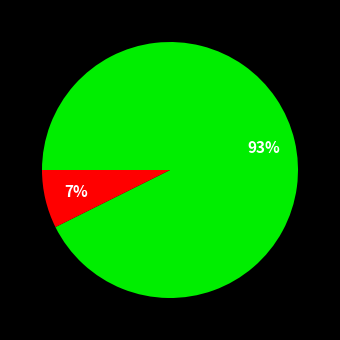

To the nearest percent, what is the average slice percentage?

50%